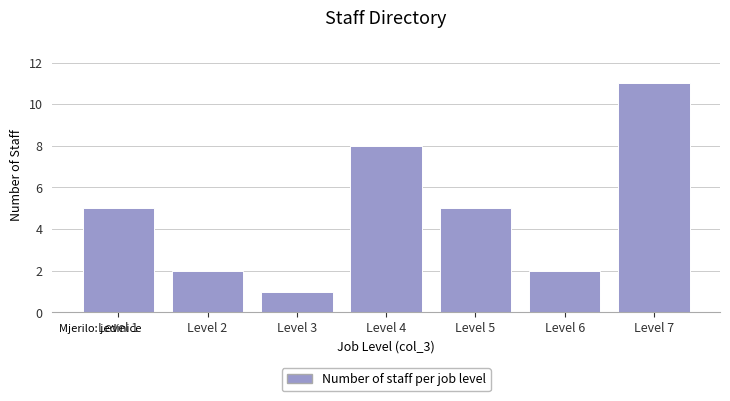

At which category does the chart reach its peak across all series?

Level 7